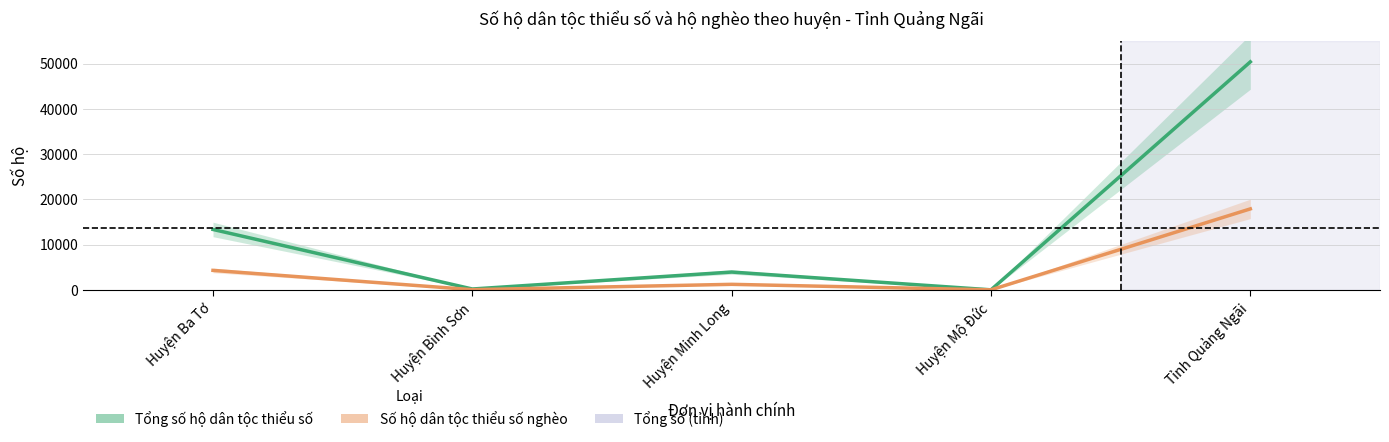

Rank the series at Huyện Minh Long from highest to lowest value.

Tổng số hộ dân tộc thiểu số, Số hộ dân tộc thiểu số nghèo